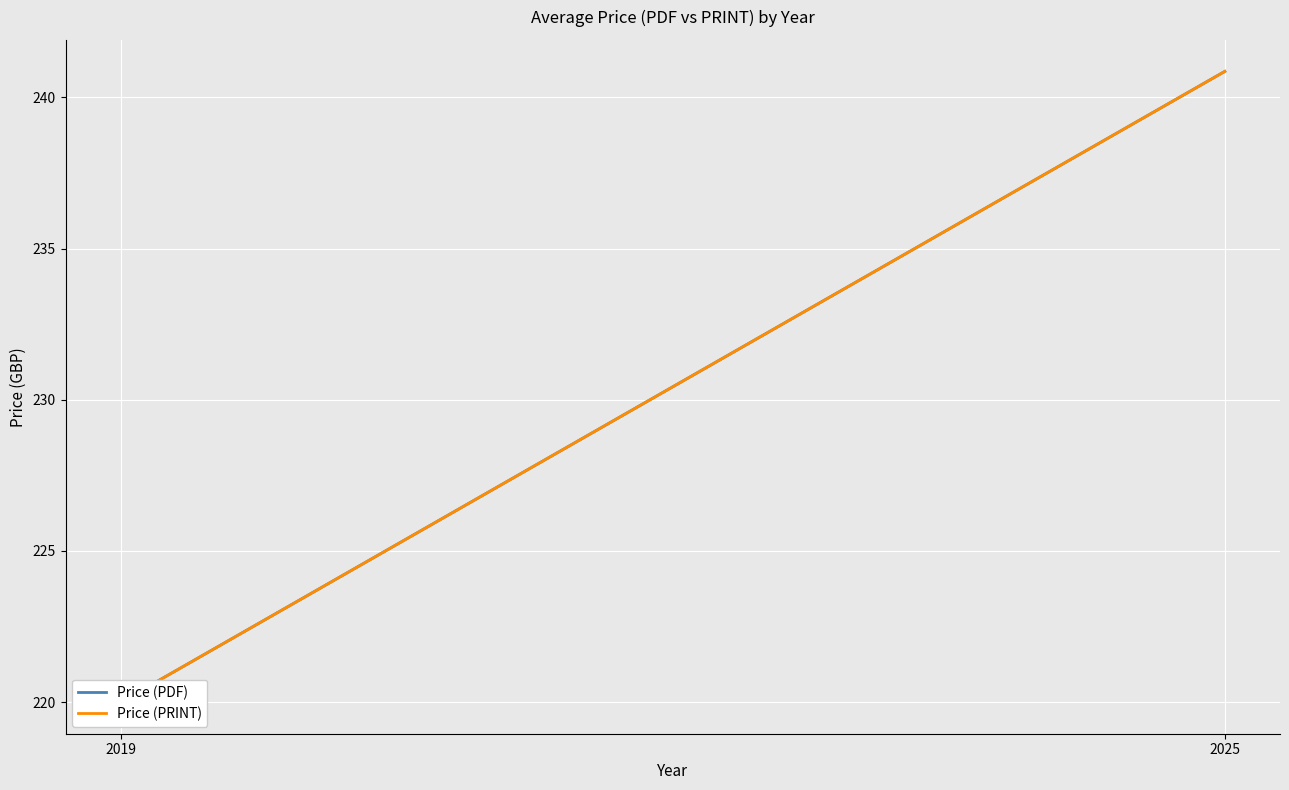

At how many categories does at least one series exceed 227?

1